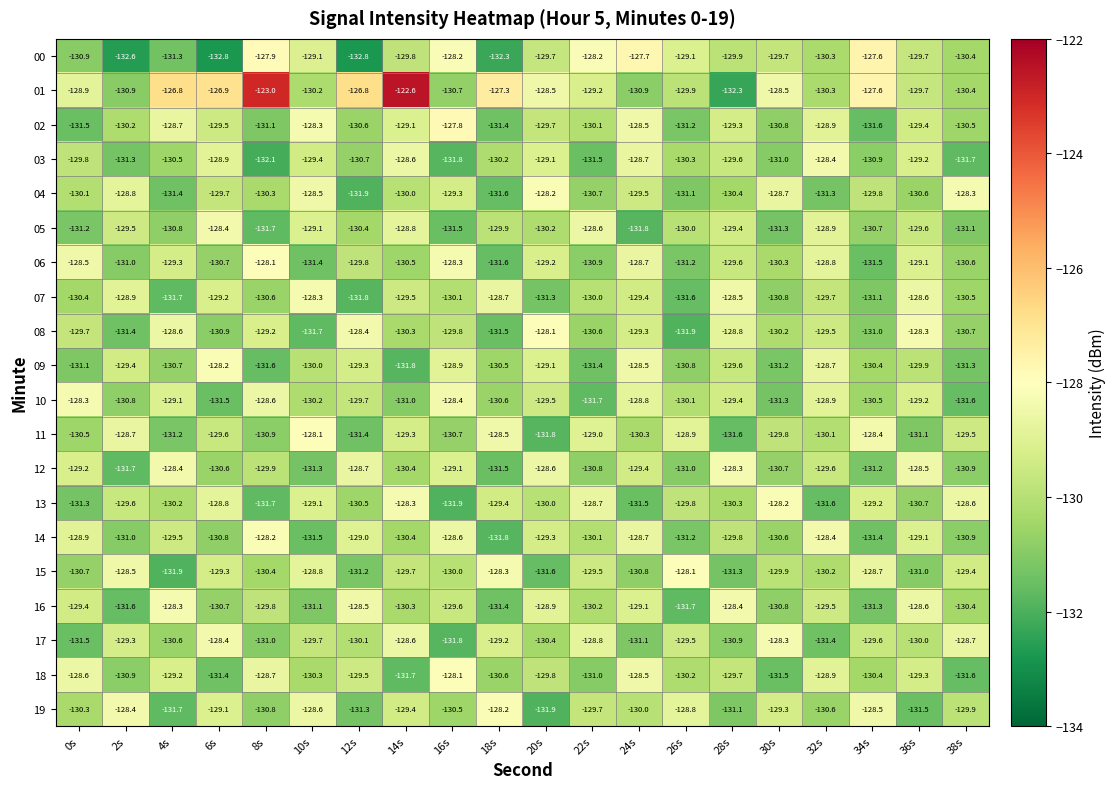

What is the spread (max minus min) of values at 38s?

3.4